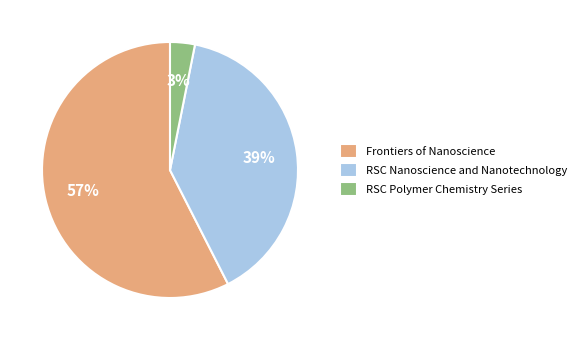

To the nearest percent, what is the difference between the RSC Polymer Chemistry Series and RSC Nanoscience and Nanotechnology slice percentages?

36%